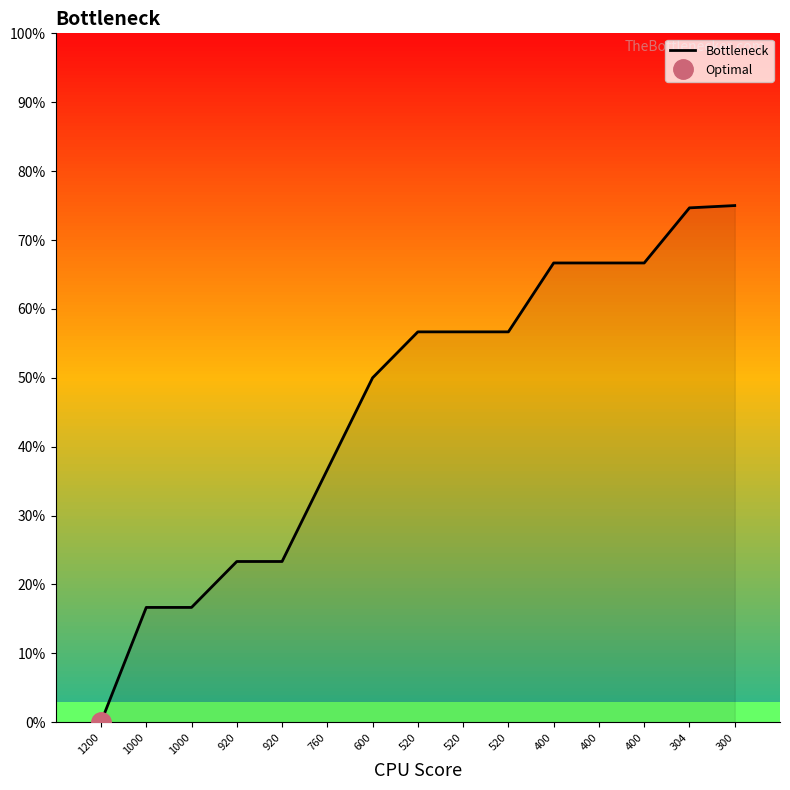

At which label is the value closest to 37?

760